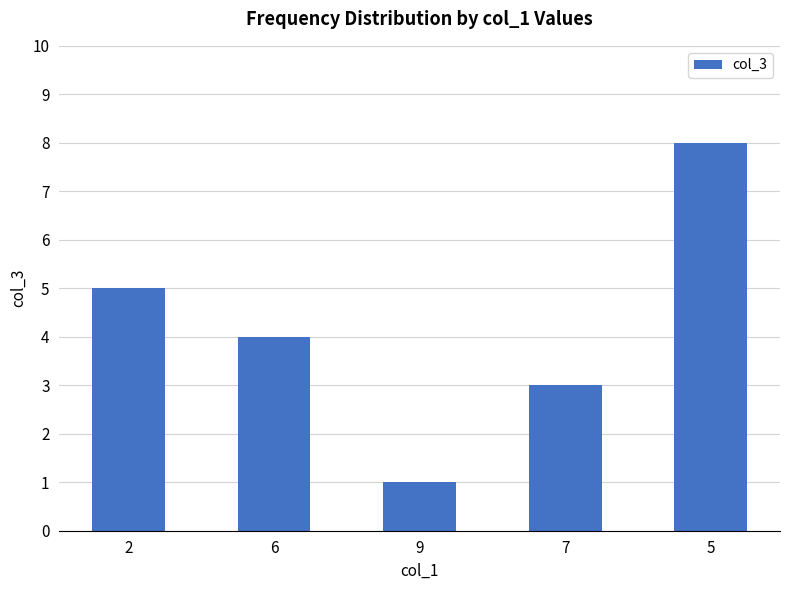

Is it true that the value at 5 is 8?

True